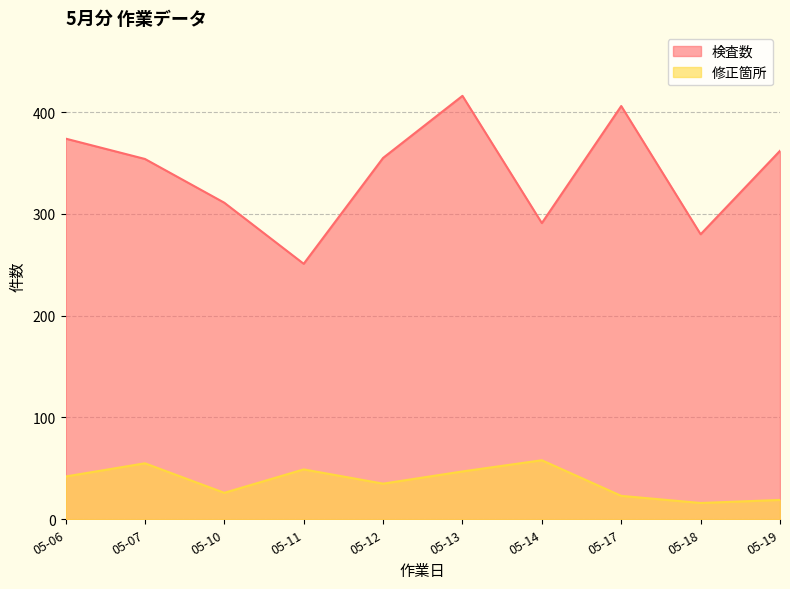

What is the maximum value for 検査数?

416